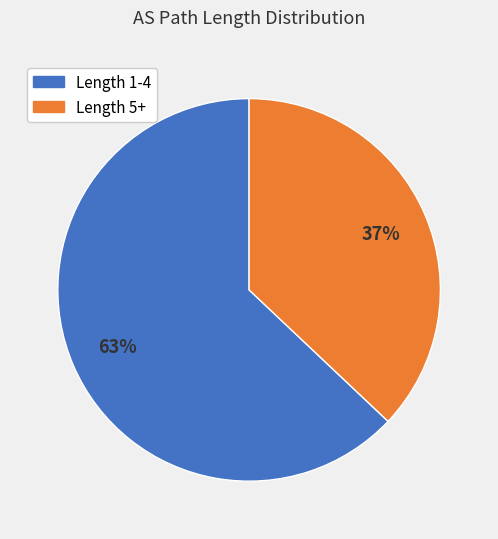

Approximately how many times larger is the value at Length 5+ compared to Length 1-4?

0.6